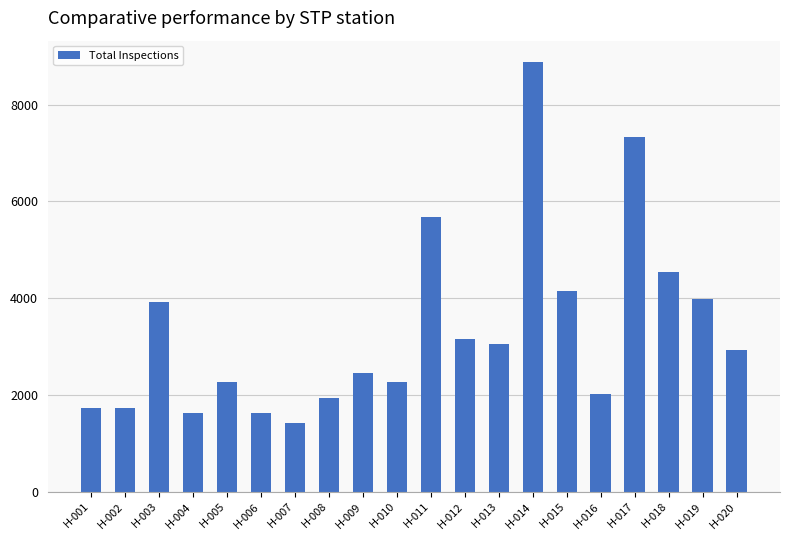

The chart shows a value of 5490 at H-012. True or false?

False